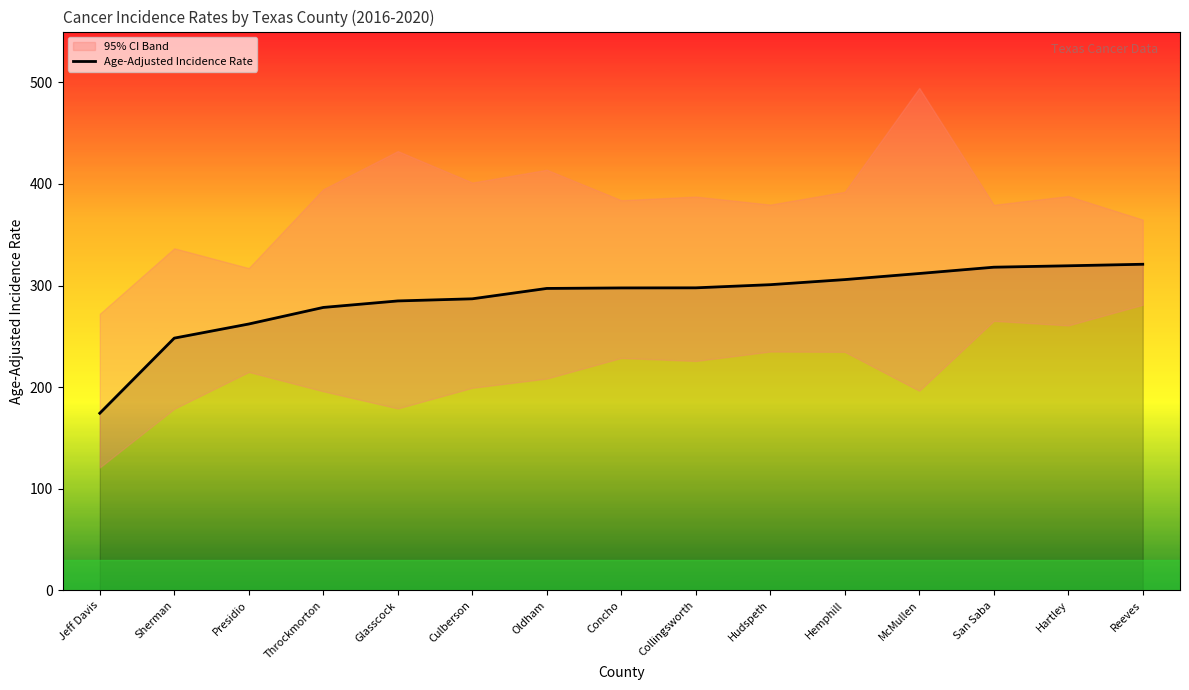

What is the approximate value at San Saba?

318.1